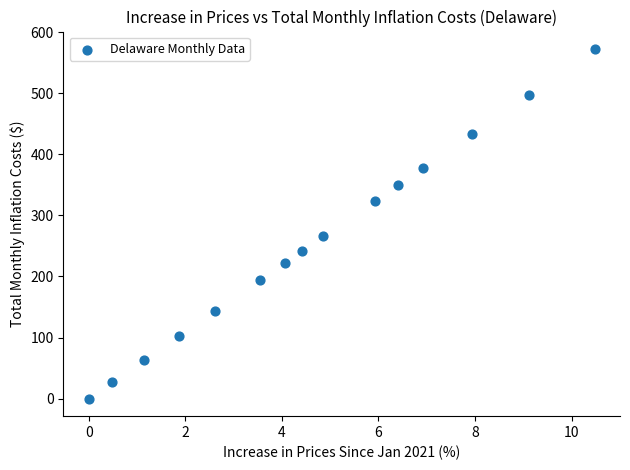

What Y value in the scatter plot is closest to 286?

265.4